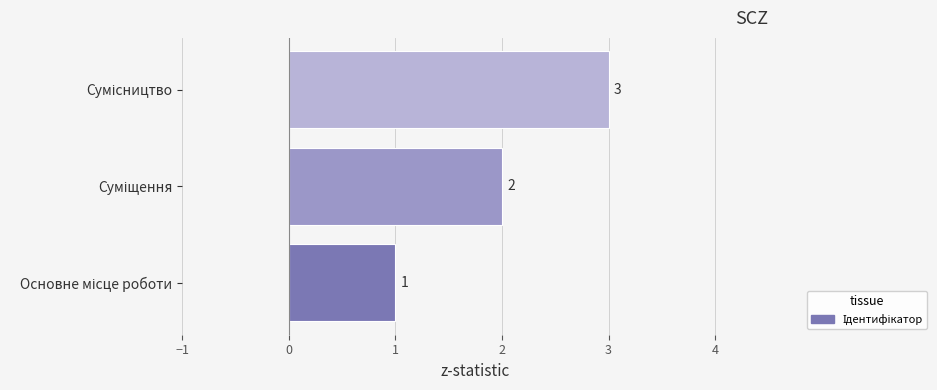

Count the values in the range 1 to 3.

3